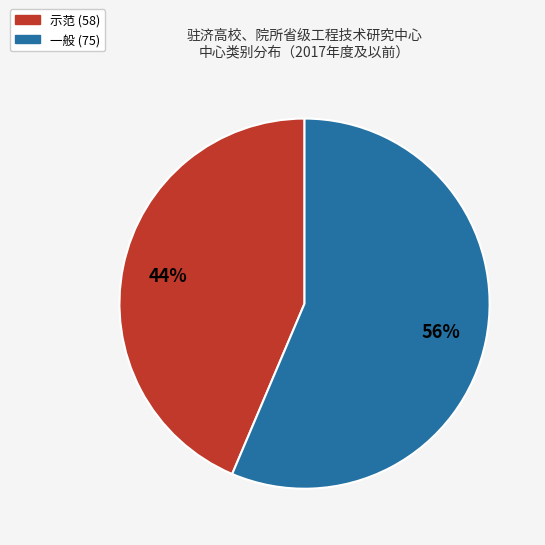

To the nearest percent, what is the average slice percentage?

50%